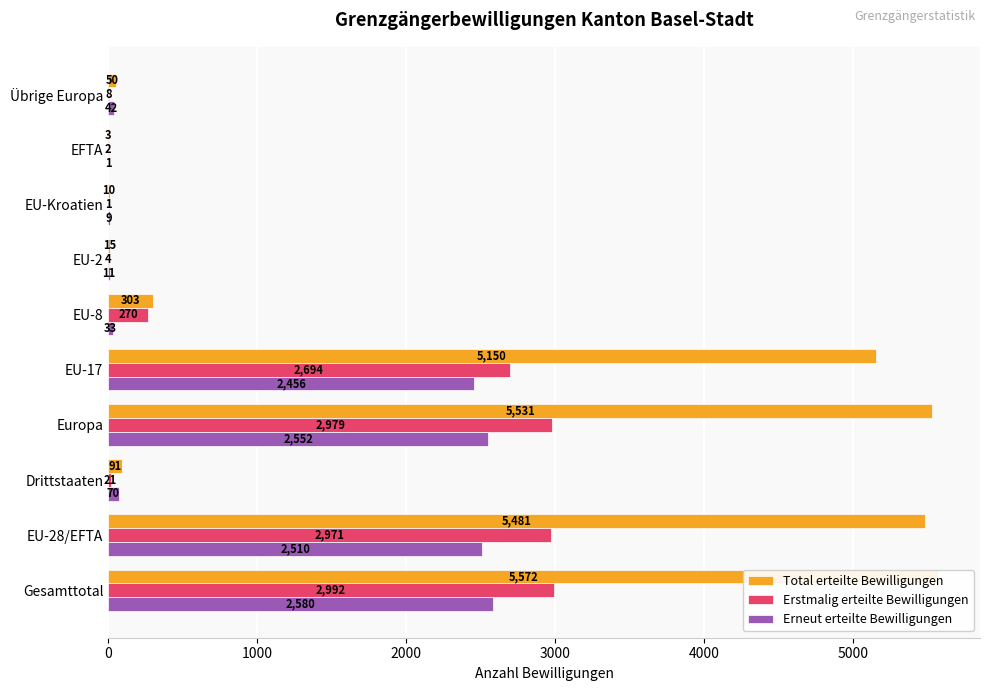

Are the bars grouped side by side (vs. stacked)?

Yes